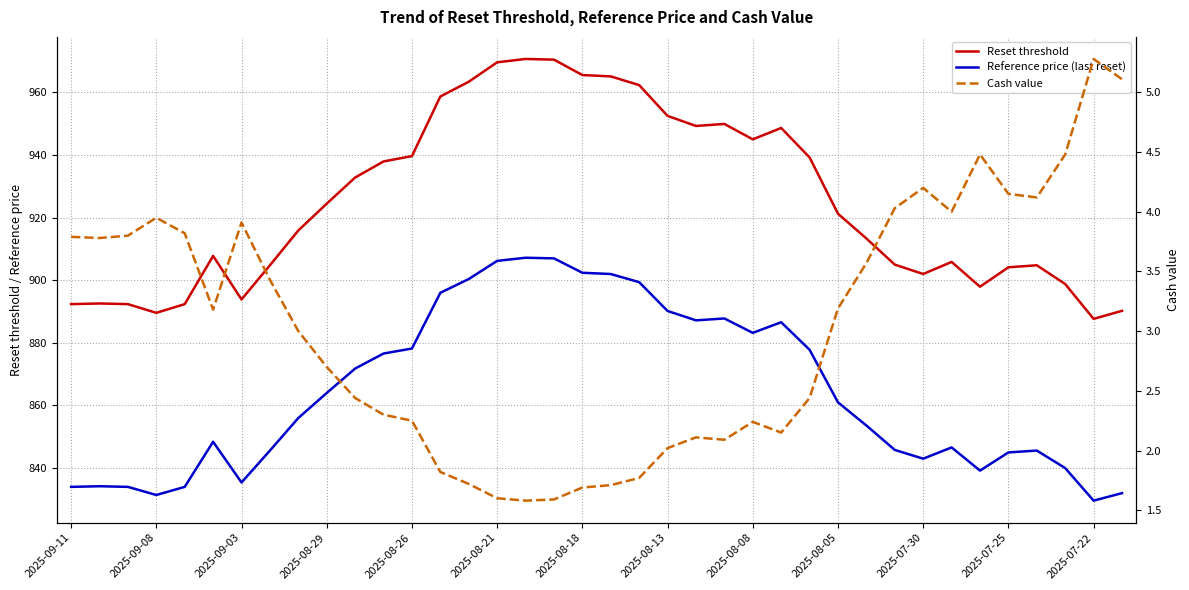

What is the average value of the Cash value series?

3.0